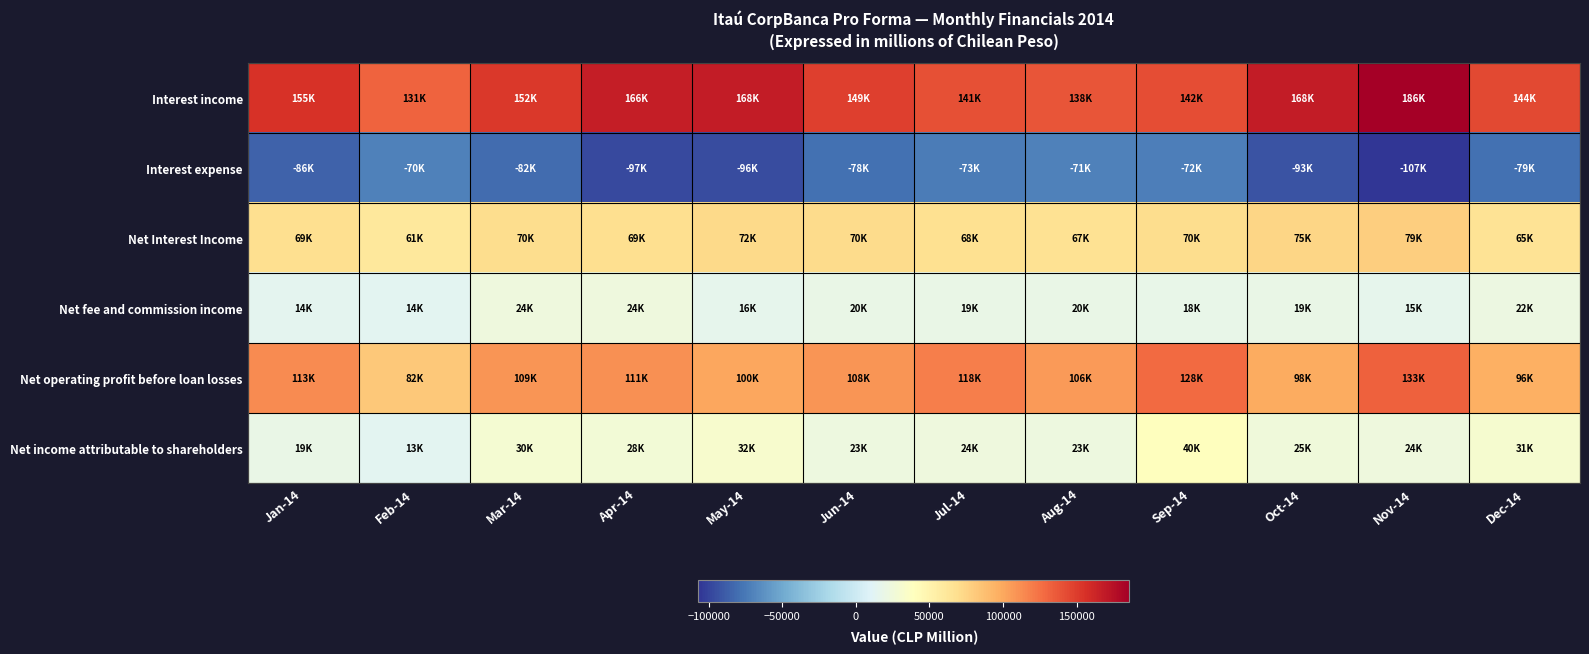

Reading left to right, transcribe all the data shown in this chart.

Interest income: Jan-14=155131	Feb-14=130985	Mar-14=151748	Apr-14=166354	May-14=168043	Jun-14=148830	Jul-14=140671	Aug-14=137972	Sep-14=141638	Oct-14=167824	Nov-14=185646	Dec-14=143500
Interest expense: Jan-14=-86271	Feb-14=-70456	Mar-14=-81632	Apr-14=-97371	May-14=-95628	Jun-14=-78429	Jul-14=-72995	Aug-14=-71364	Sep-14=-71773	Oct-14=-93038	Nov-14=-106922	Dec-14=-78923
Net Interest Income: Jan-14=68860	Feb-14=60529	Mar-14=70116	Apr-14=68983	May-14=72415	Jun-14=70401	Jul-14=67676	Aug-14=66608	Sep-14=69865	Oct-14=74786	Nov-14=78724	Dec-14=64577
Net fee and commission income: Jan-14=14335	Feb-14=14113	Mar-14=23666	Apr-14=24237	May-14=16349	Jun-14=19847	Jul-14=18915	Aug-14=19618	Sep-14=18210	Oct-14=18918	Nov-14=15483	Dec-14=21585
Net operating profit before loan losses: Jan-14=113475	Feb-14=81957	Mar-14=108826	Apr-14=110821	May-14=99997	Jun-14=108402	Jul-14=118464	Aug-14=106171	Sep-14=128209	Oct-14=98428	Nov-14=132511	Dec-14=96324
Net income attributable to shareholders: Jan-14=19044	Feb-14=13352	Mar-14=29534	Apr-14=27820	May-14=32370	Jun-14=22758	Jul-14=24426	Aug-14=23051	Sep-14=39555	Oct-14=24835	Nov-14=24389	Dec-14=30819